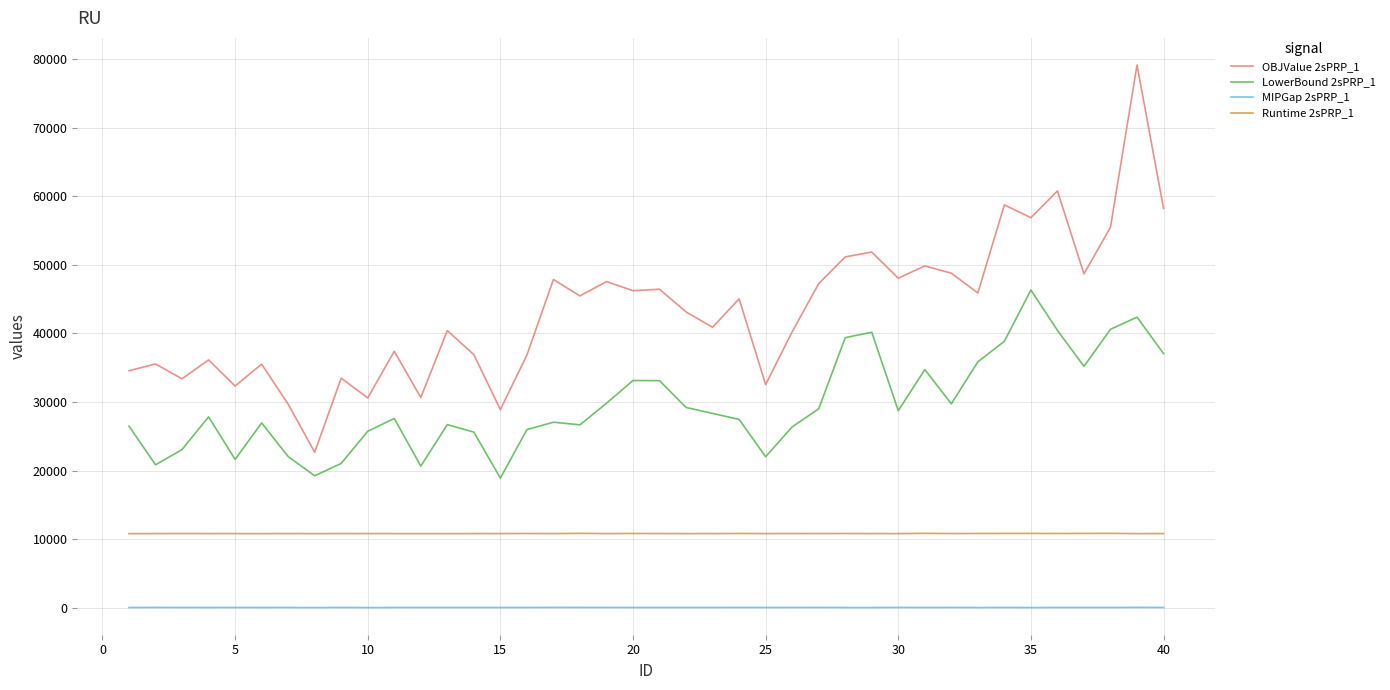

At how many categories does at least one series exceed 30137?

37